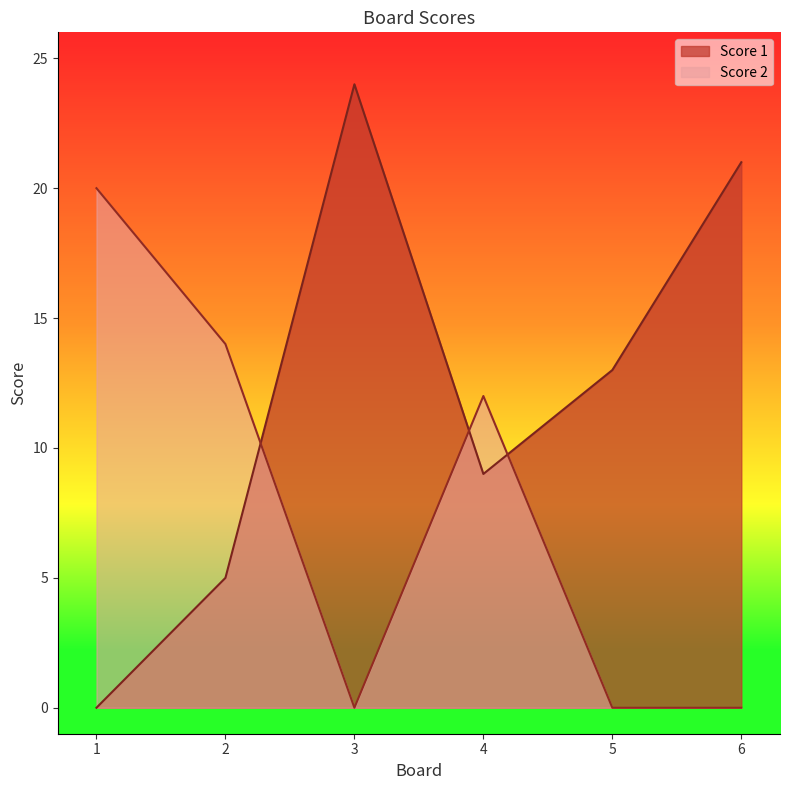

What is the value of the Score 2 point at the 1st from the left?

20